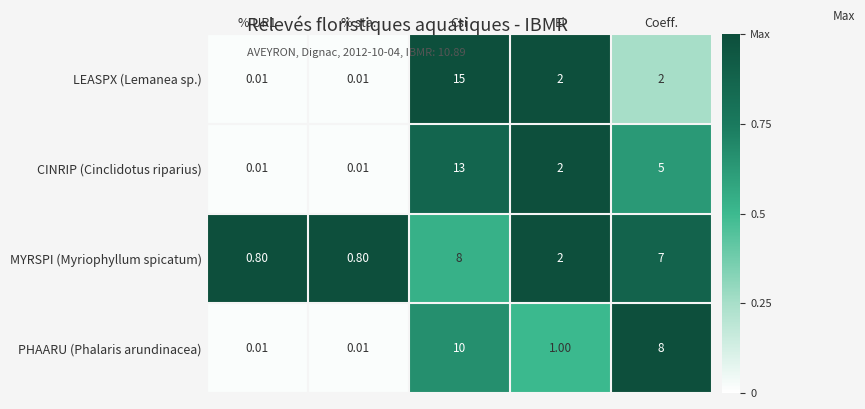

At which label does PHAARU (Phalaris arundinacea) reach its peak?

Csi